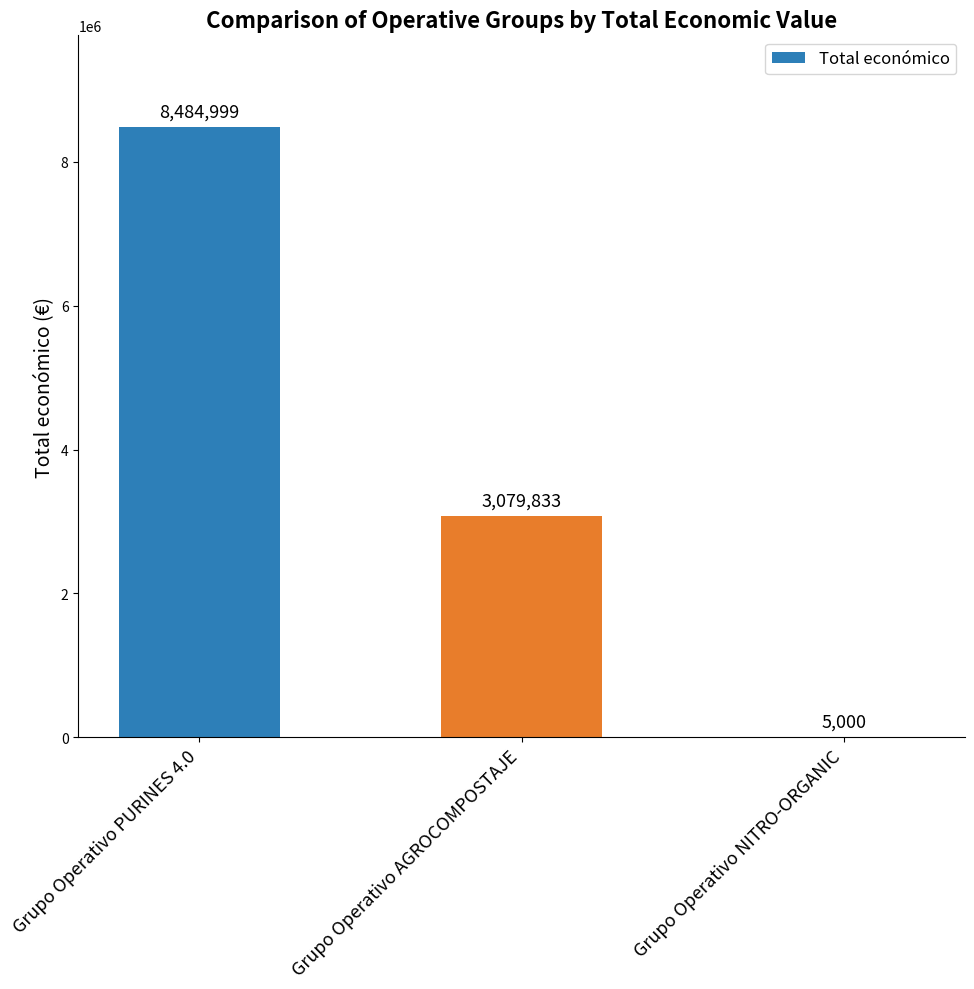

At which label does the data first exceed 3079833?

Grupo Operativo PURINES 4.0